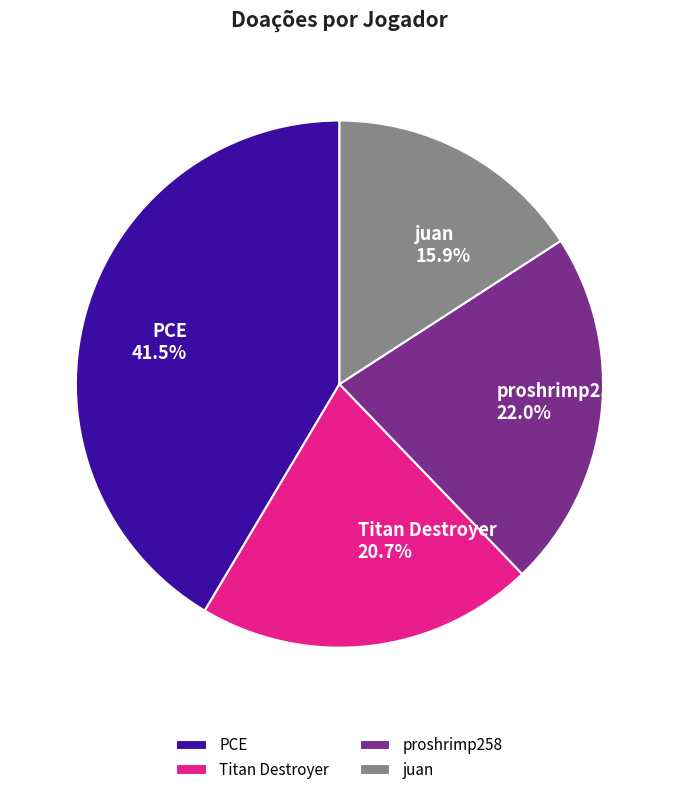

To the nearest percent, what is the difference between the largest and smallest slice percentages?

26%